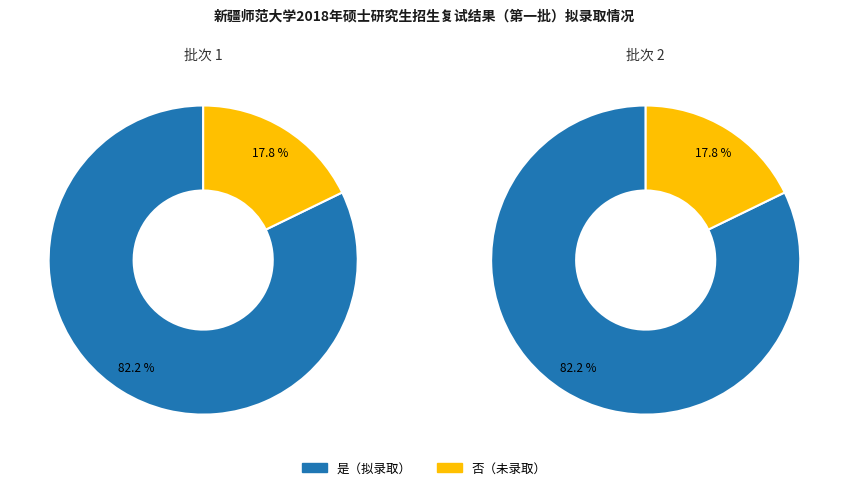

What percentage do 是 and 否 together represent?

100.0%